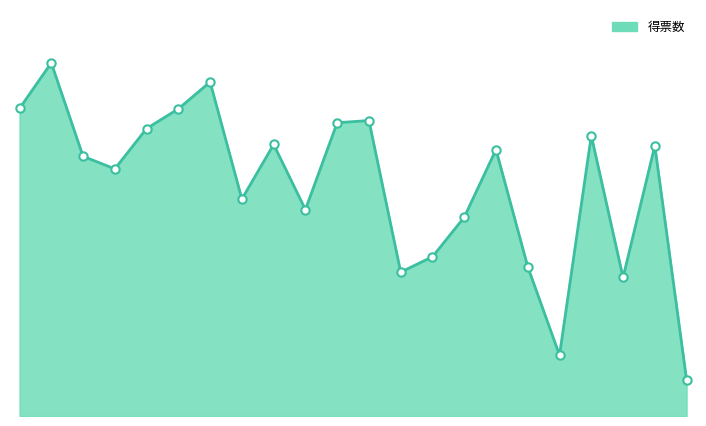

Does the chart have visible grid lines?

No